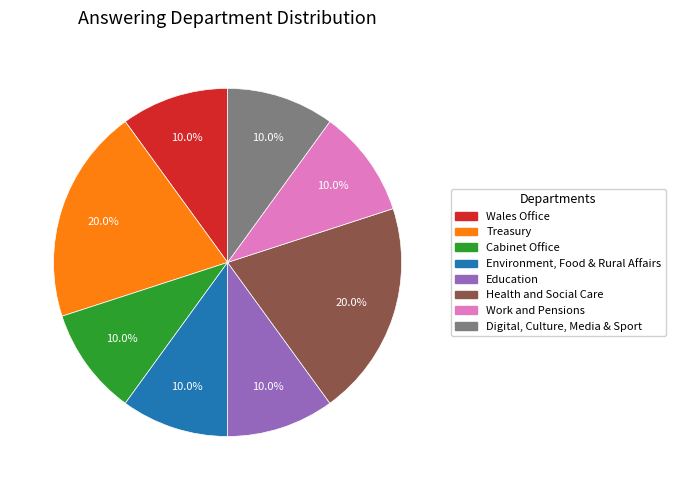

What percentage do Treasury and Education together represent?

30.0%